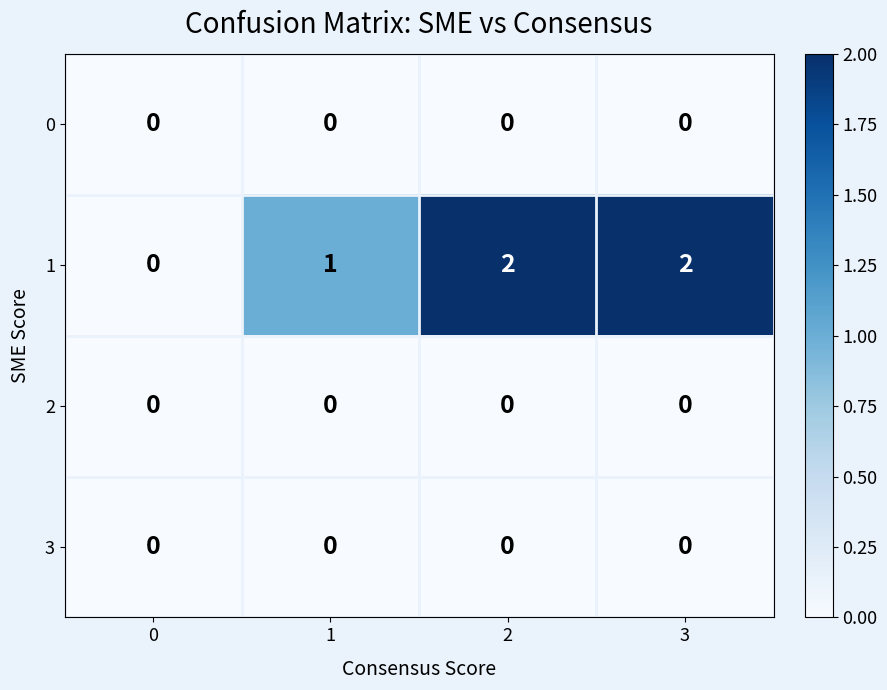

Which series has the largest total across all categories?

1